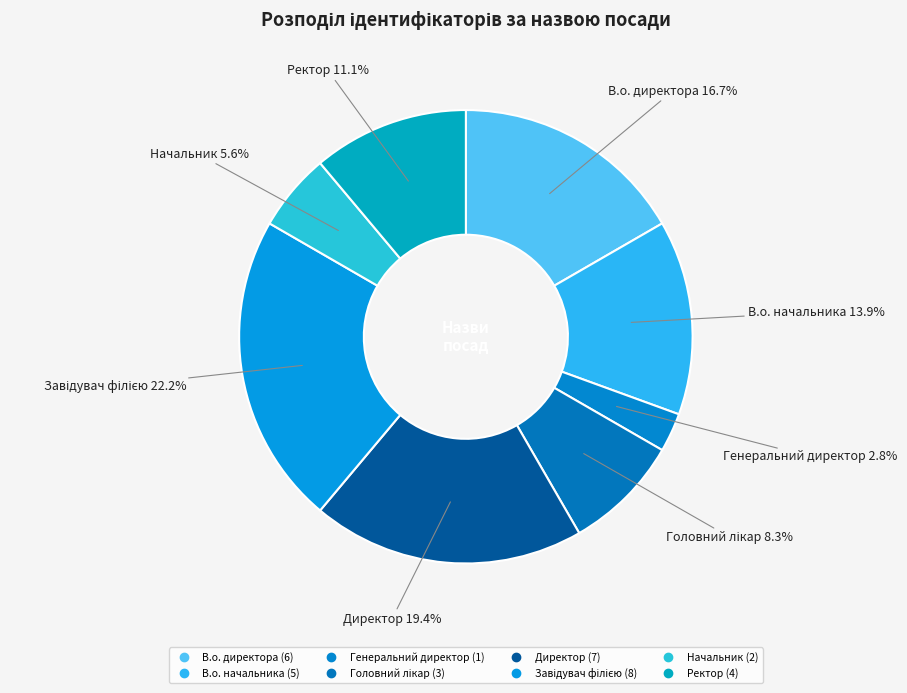

Rank the categories by value from lowest to highest.

Генеральний директор, Начальник, Головний лікар, Ректор, В.о. начальника, В.о. директора, Директор, Завідувач філією